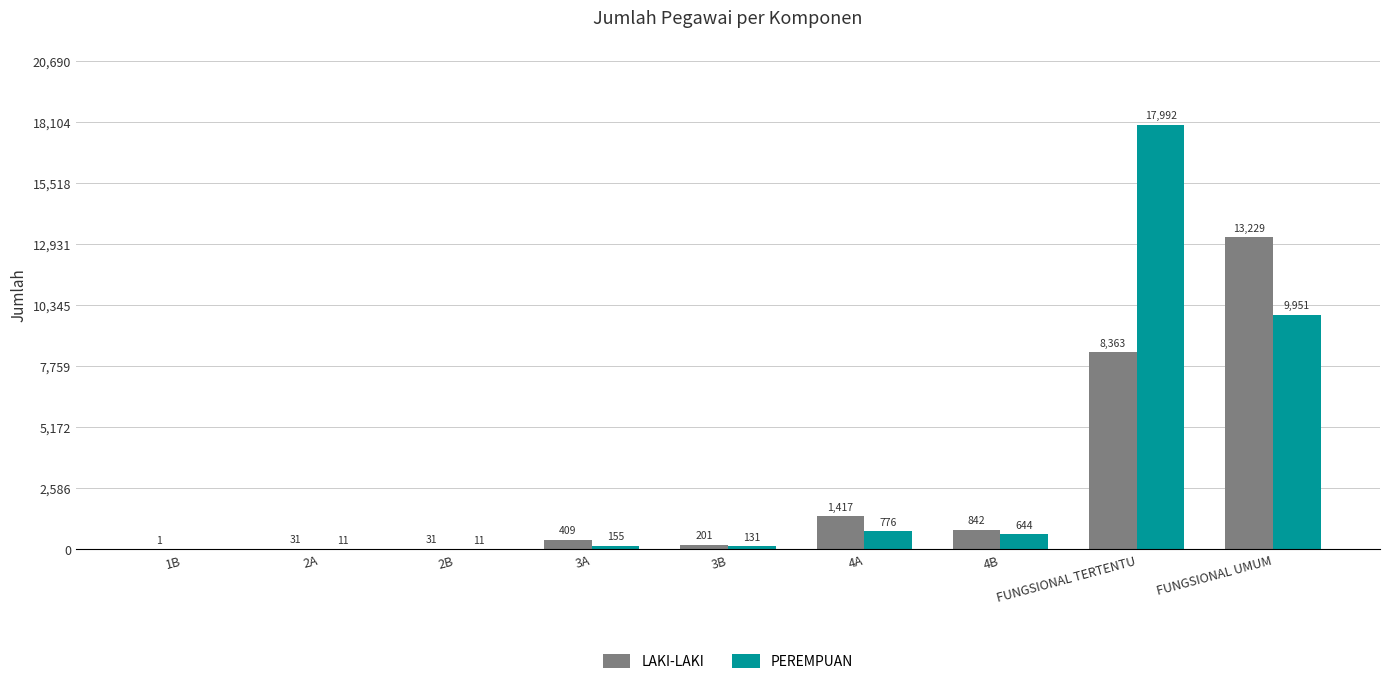

Reading left to right, transcribe all the data shown in this chart.

LAKI-LAKI: 1	31	31	409	201	1417	842	8363	13229
PEREMPUAN: 0	11	11	155	131	776	644	17992	9951